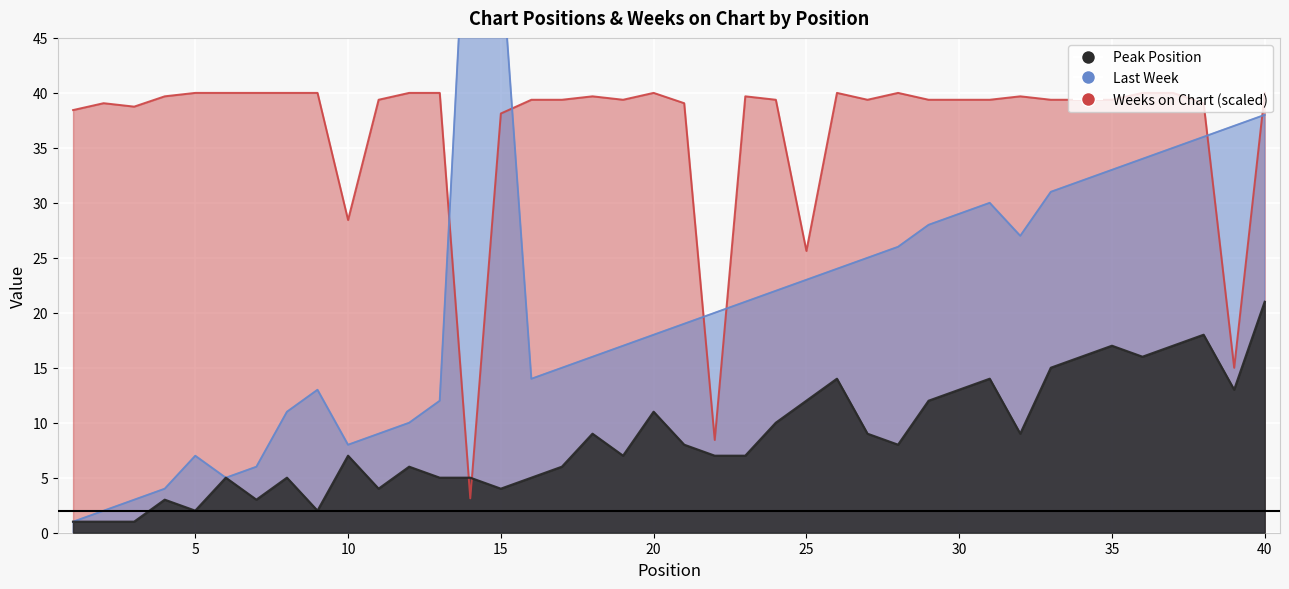

What is the maximum value shown in the chart?

65.0